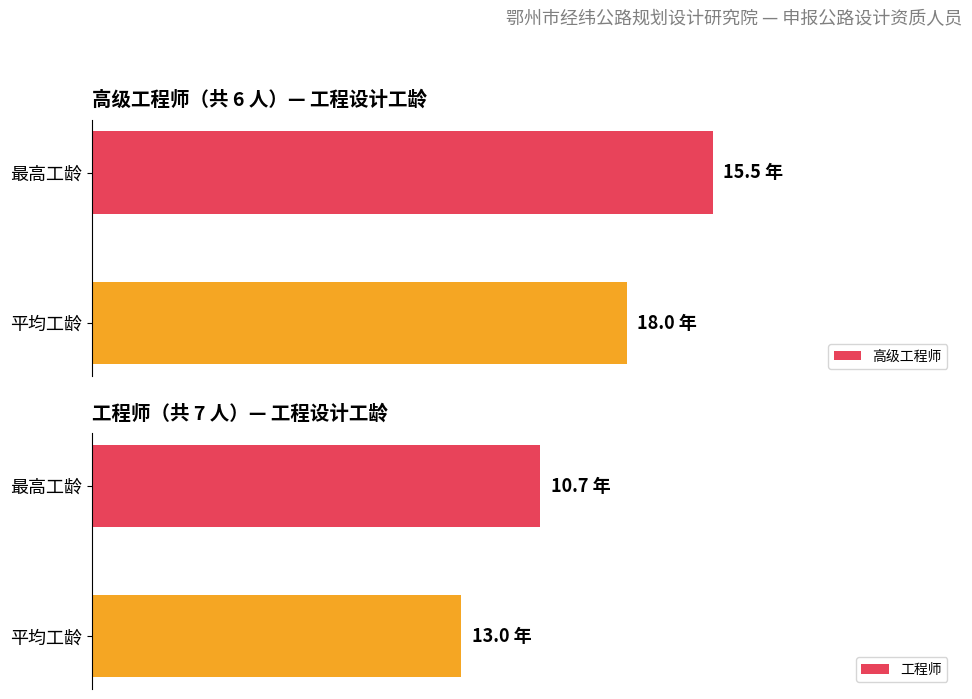

True or false: 工程师 has a value of 8.7 at 最高工龄.

False